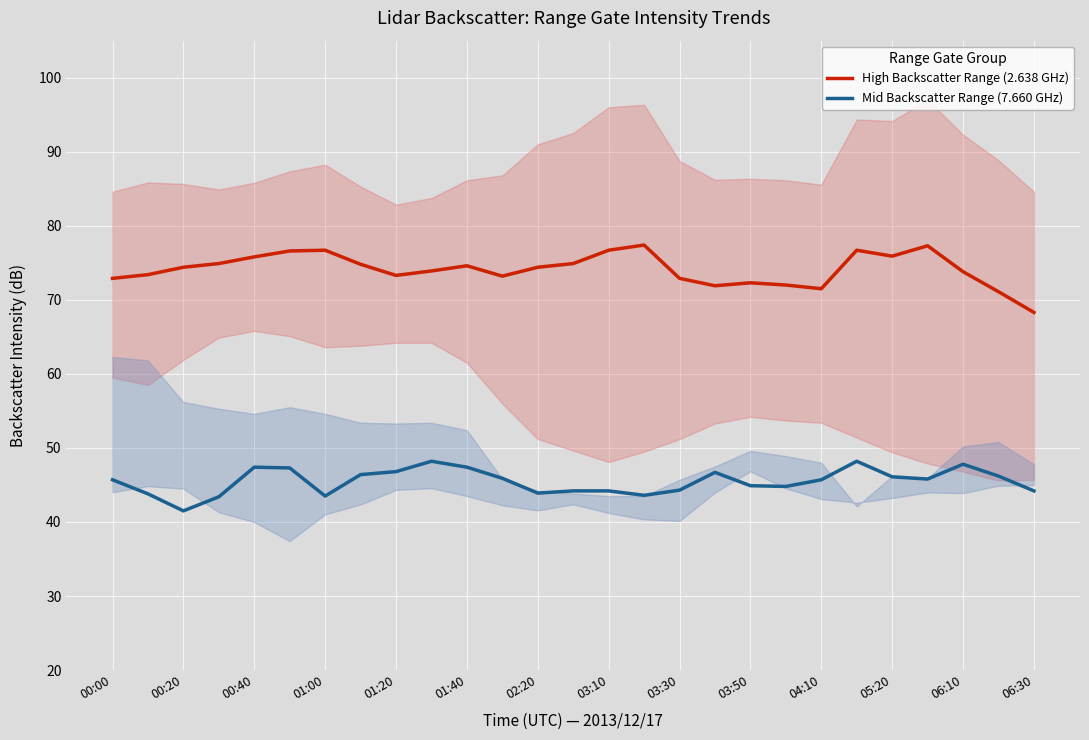

Is this an area chart (filled region under the line)?

No